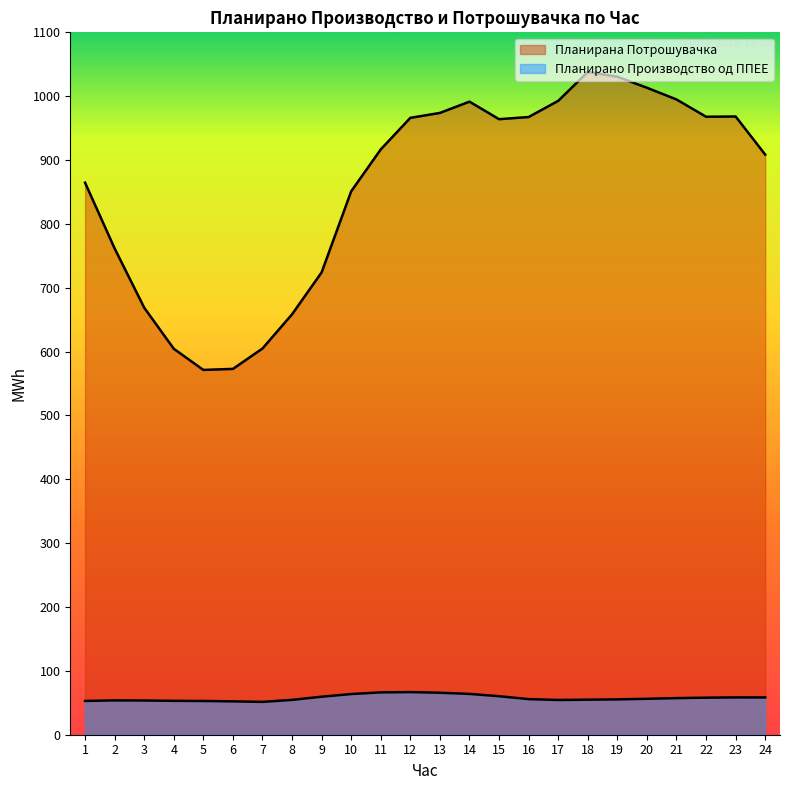

How many interior local peaks does the Планирано Производство од ППЕЕ series have?

3